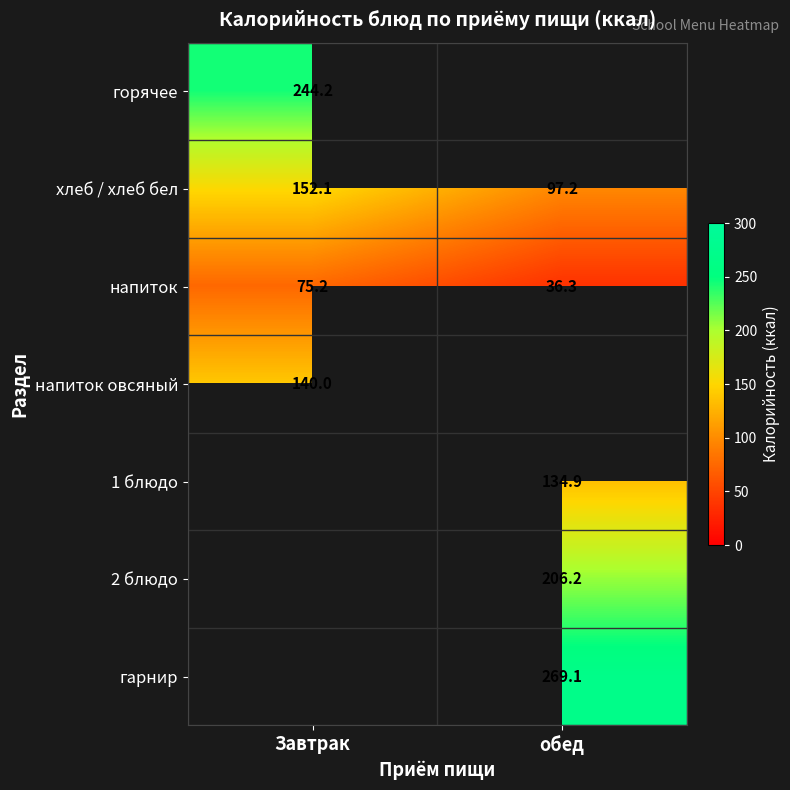

What is the difference between the хлеб / хлеб бел values at Завтрак and обед?

54.9